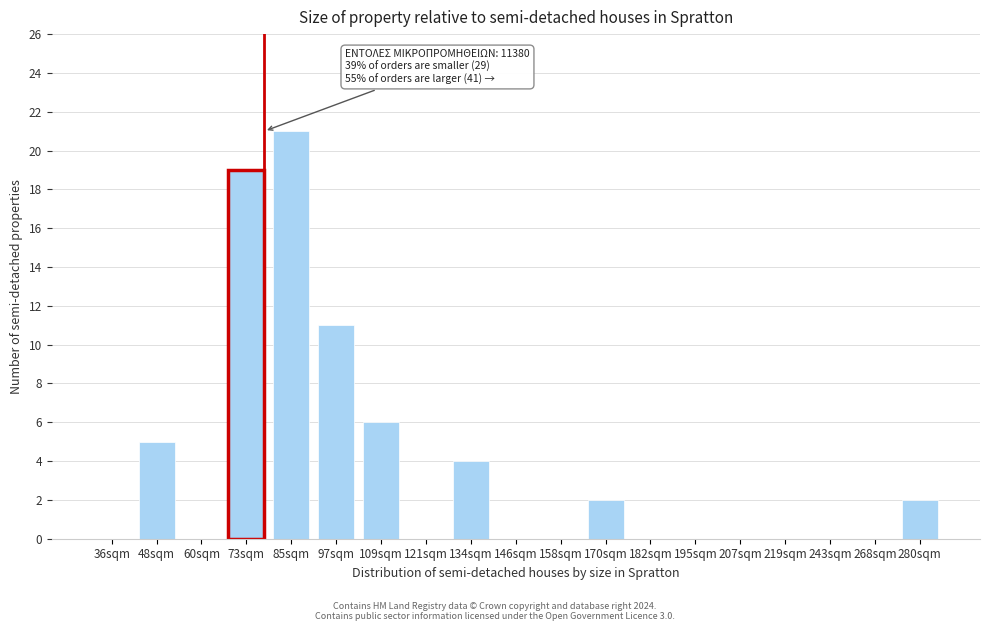

Reading right to left, what are all the values shown in this chart?

280sqm=2	268sqm=0	243sqm=0	219sqm=0	207sqm=0	195sqm=0	182sqm=0	170sqm=2	158sqm=0	146sqm=0	134sqm=4	121sqm=0	109sqm=6	97sqm=11	85sqm=21	73sqm=19	60sqm=0	48sqm=5	36sqm=0